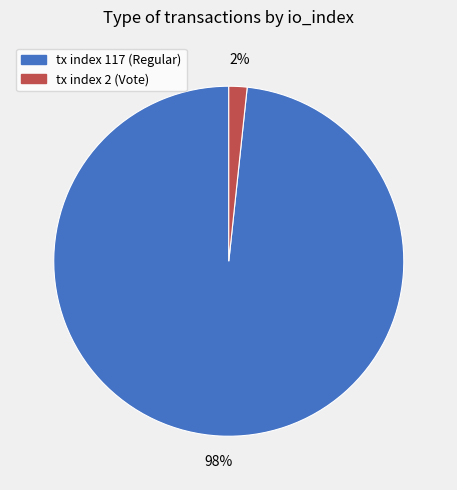

Which has a higher value, tx index 117 (Regular) or tx index 2 (Vote)?

tx index 117 (Regular)